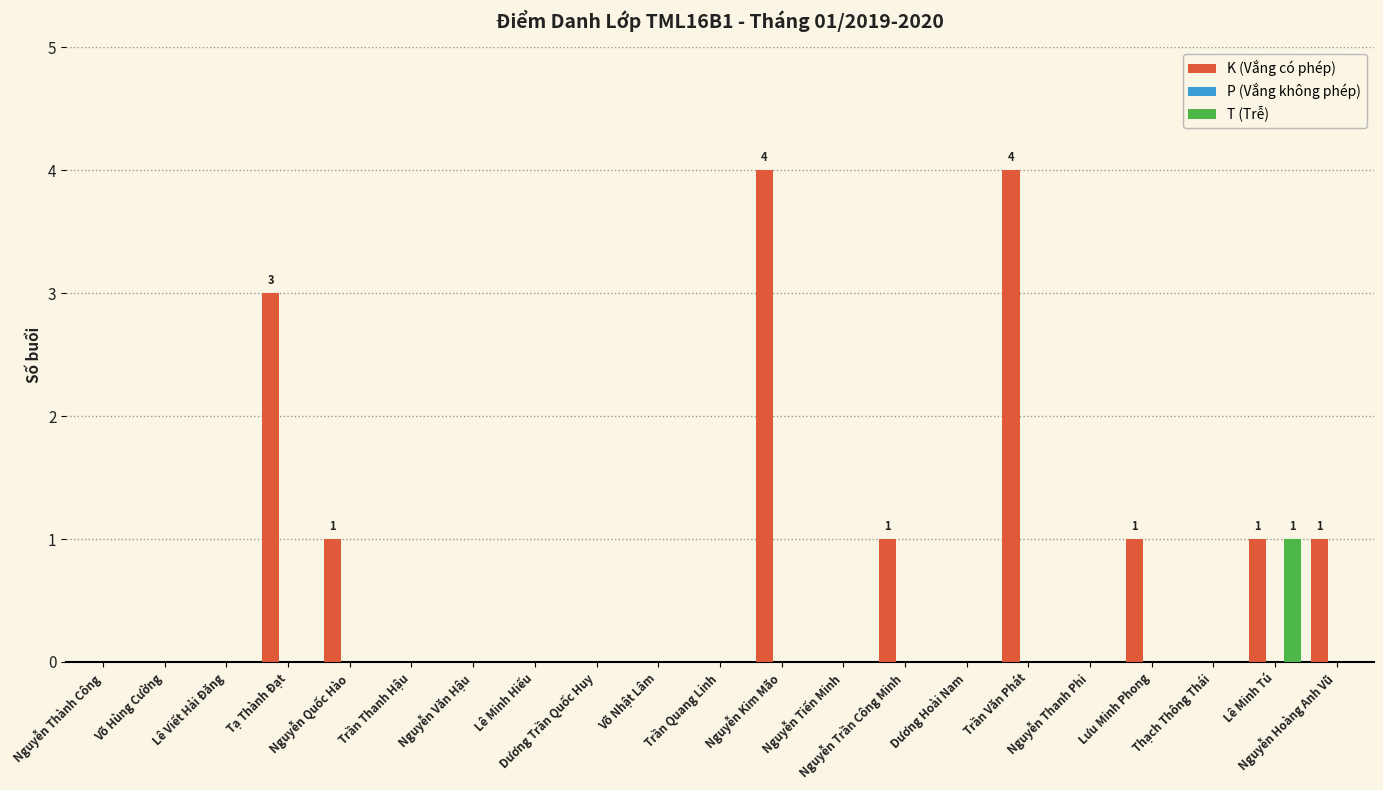

Which series has the largest total across all categories?

K (Vắng có phép)